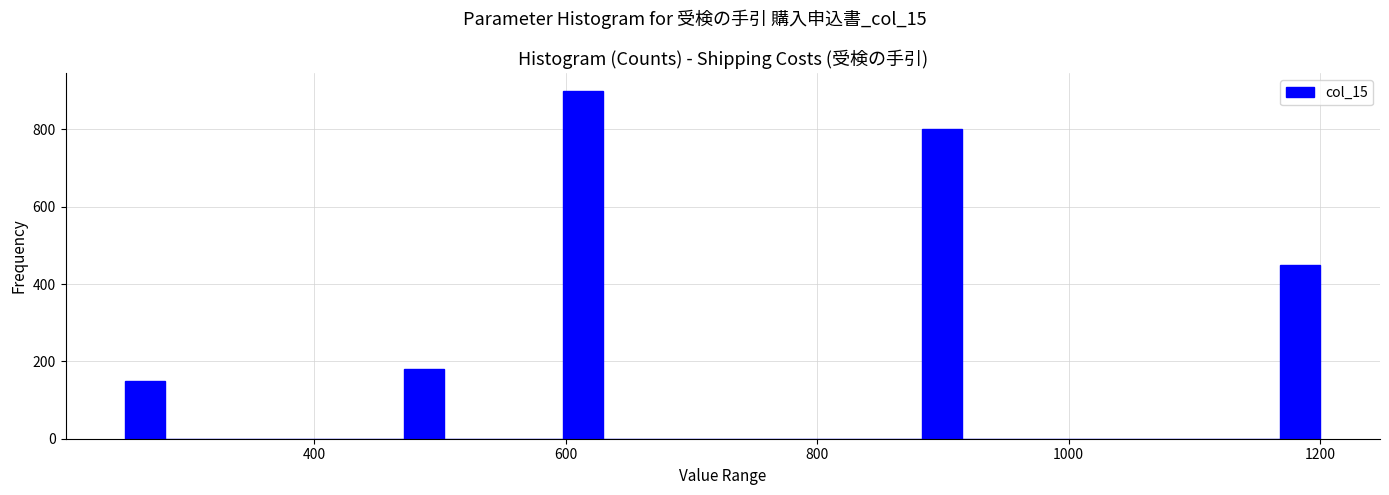

Read against the x-axis, roughly where is the centre of the tallest bar?

620